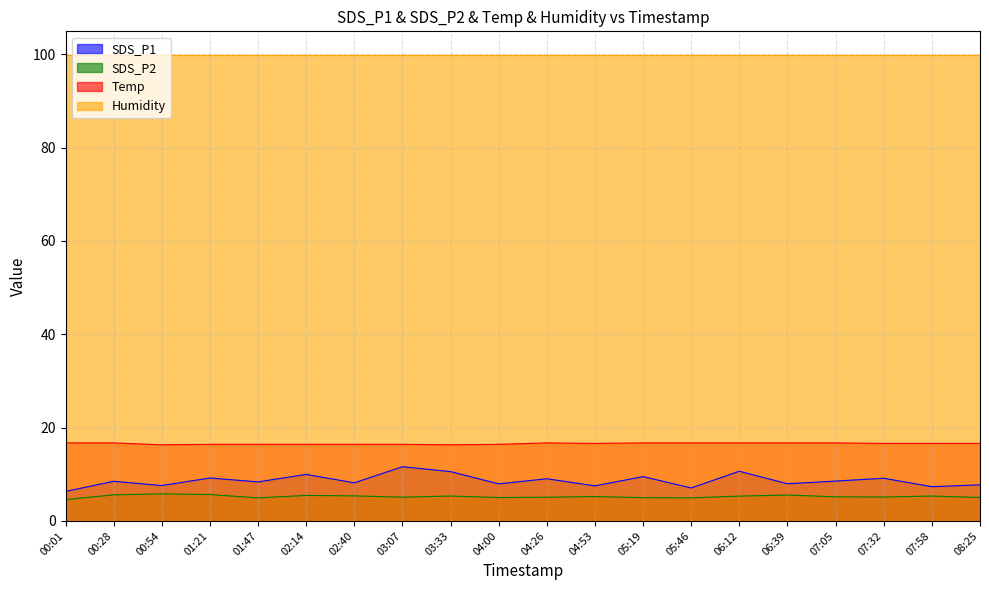

Which series changed the most between 04:53 and 07:32?

SDS_P1